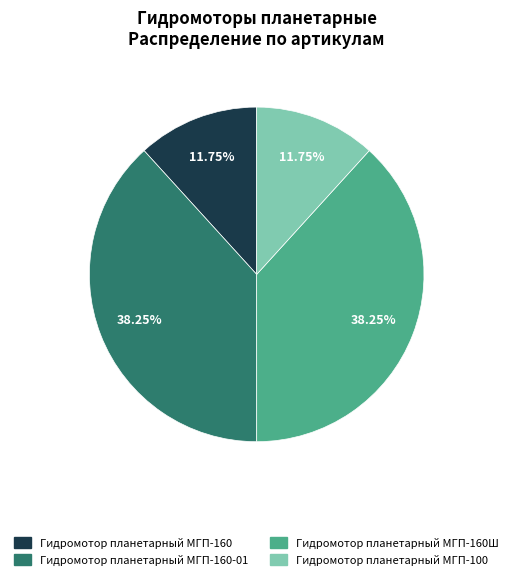

Is it true that Гидромотор планетарный МГП-160 is 12% of the pie?

True